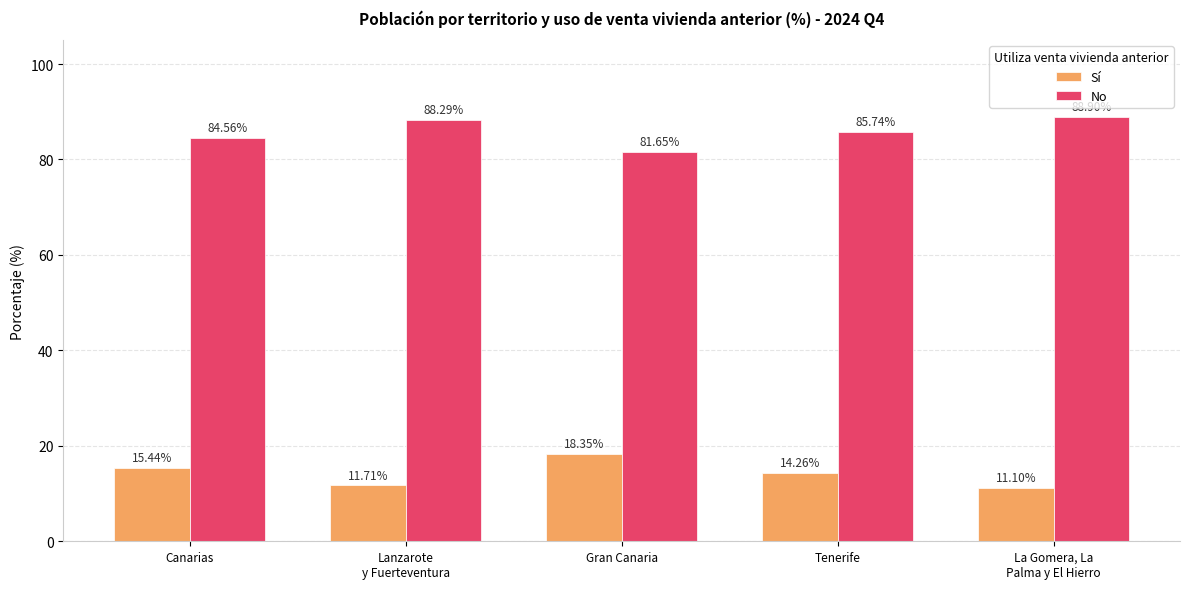

What is the difference between the highest and lowest values at Canarias?

69.1